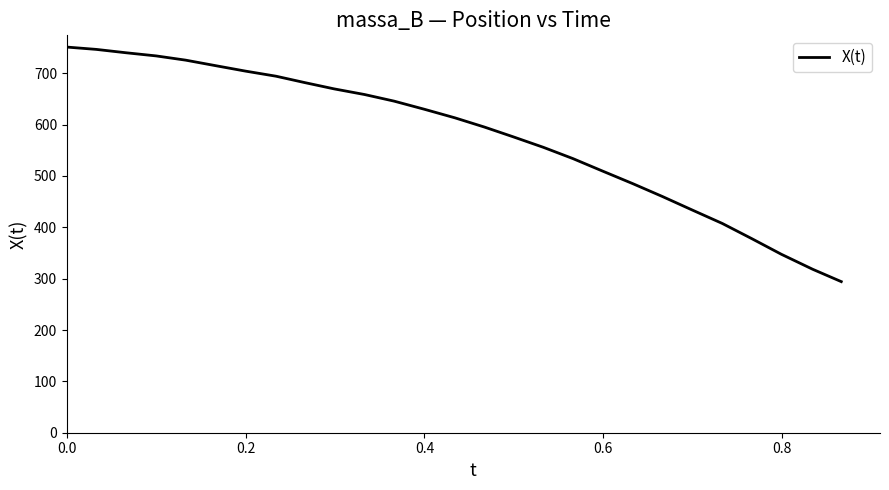

What is the maximum value shown in the chart?

751.1